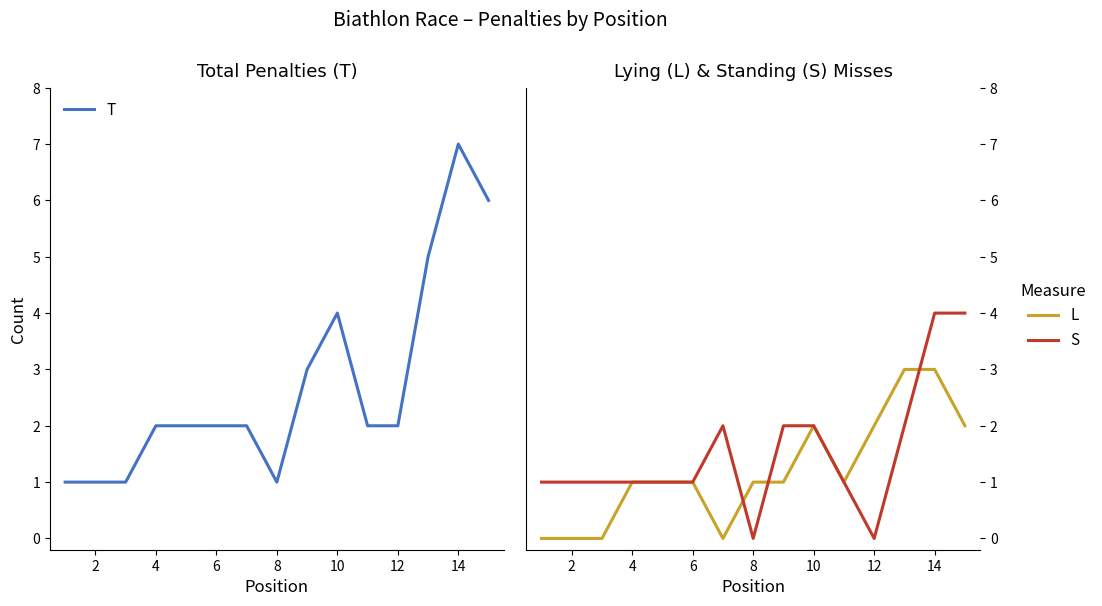

Reading left to right, what are all the values shown in this chart?

T: 1	1	1	2	2	2	2	1	3	4	2	2	5	7	6
L: 0	0	0	1	1	1	0	1	1	2	1	2	3	3	2
S: 1	1	1	1	1	1	2	0	2	2	1	0	2	4	4